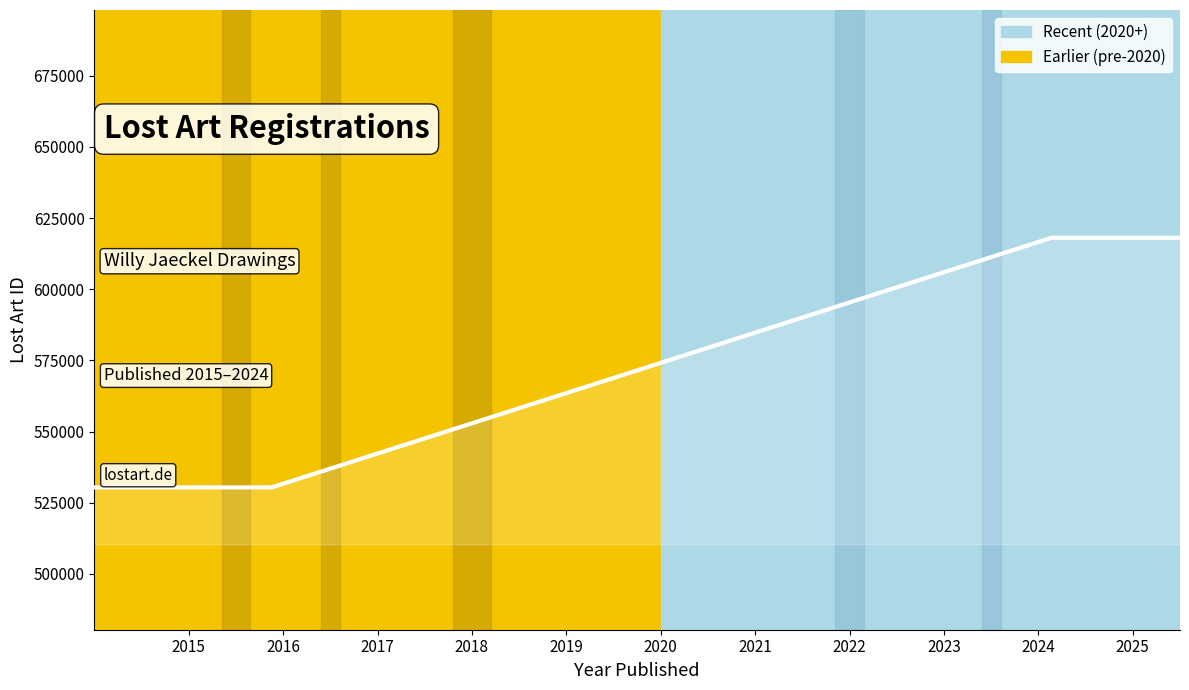

What is the maximum value shown in the chart?

618105.0